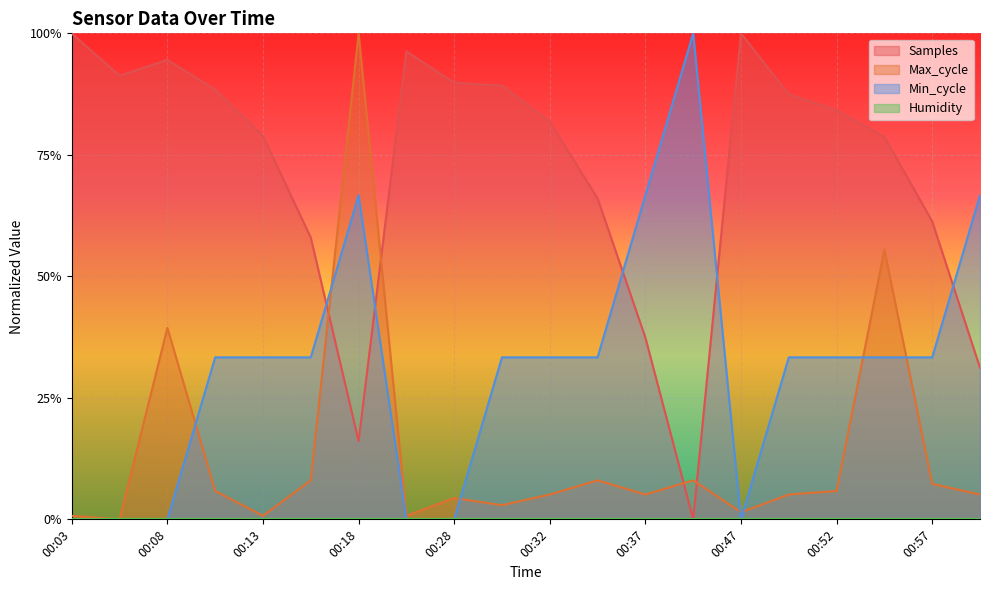

What is the highest value of the Max_cycle series?

1.0